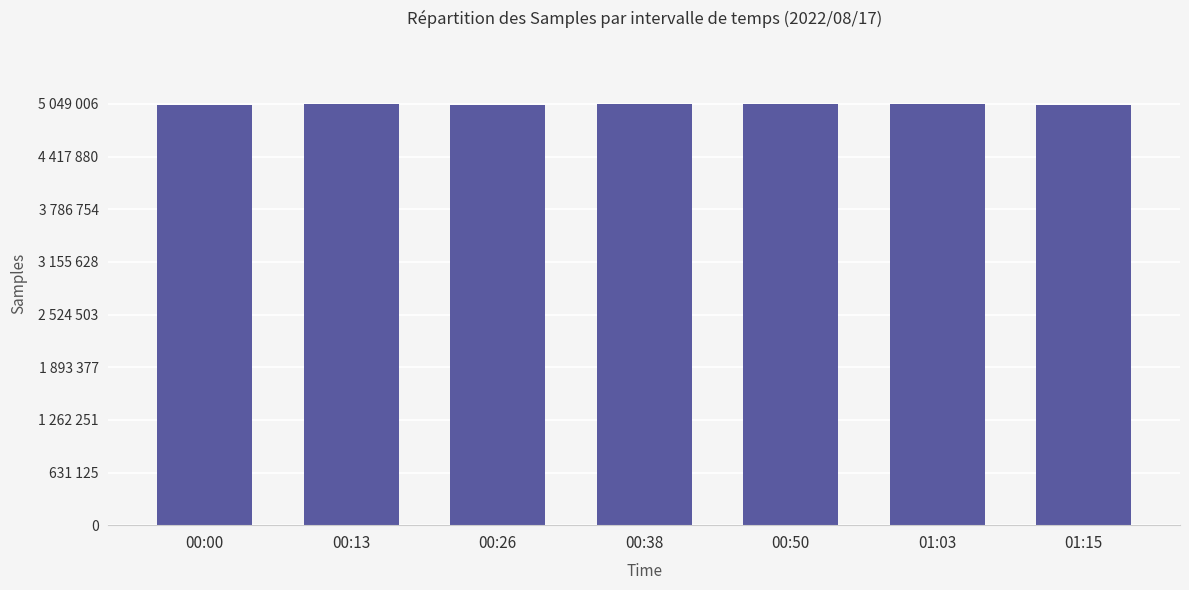

Does the chart contain any negative values?

No